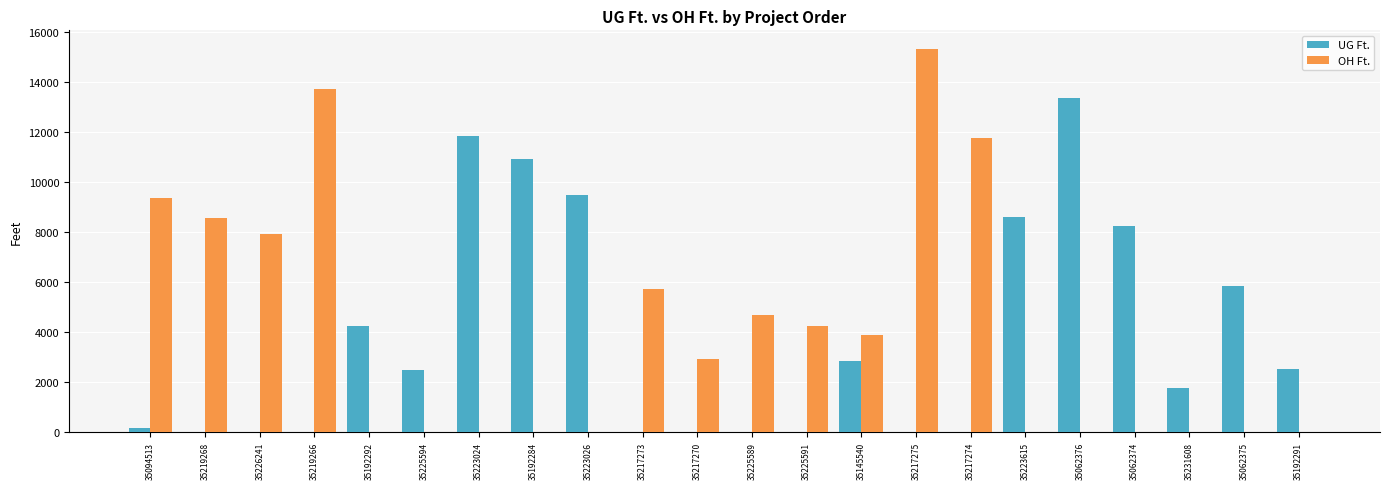

Which series changed the most between 35225589 and 35217275?

OH Ft.